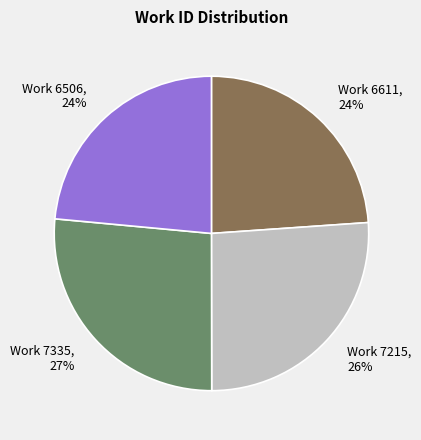

Does Work 7215 represent more than half of the total?

No